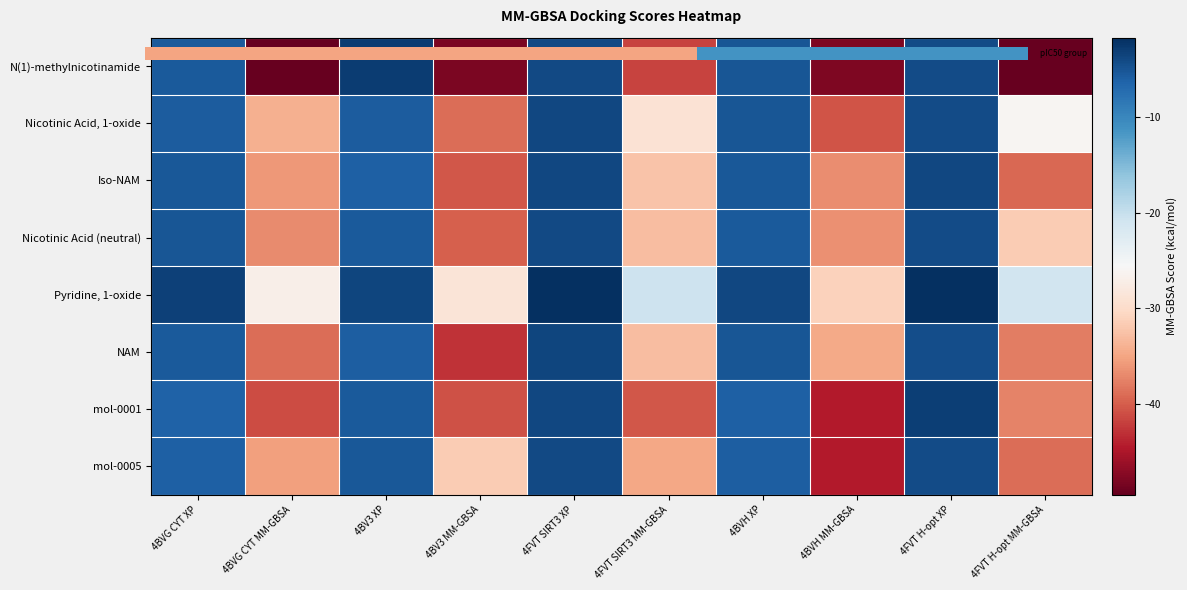

How many data points does each series have?

10